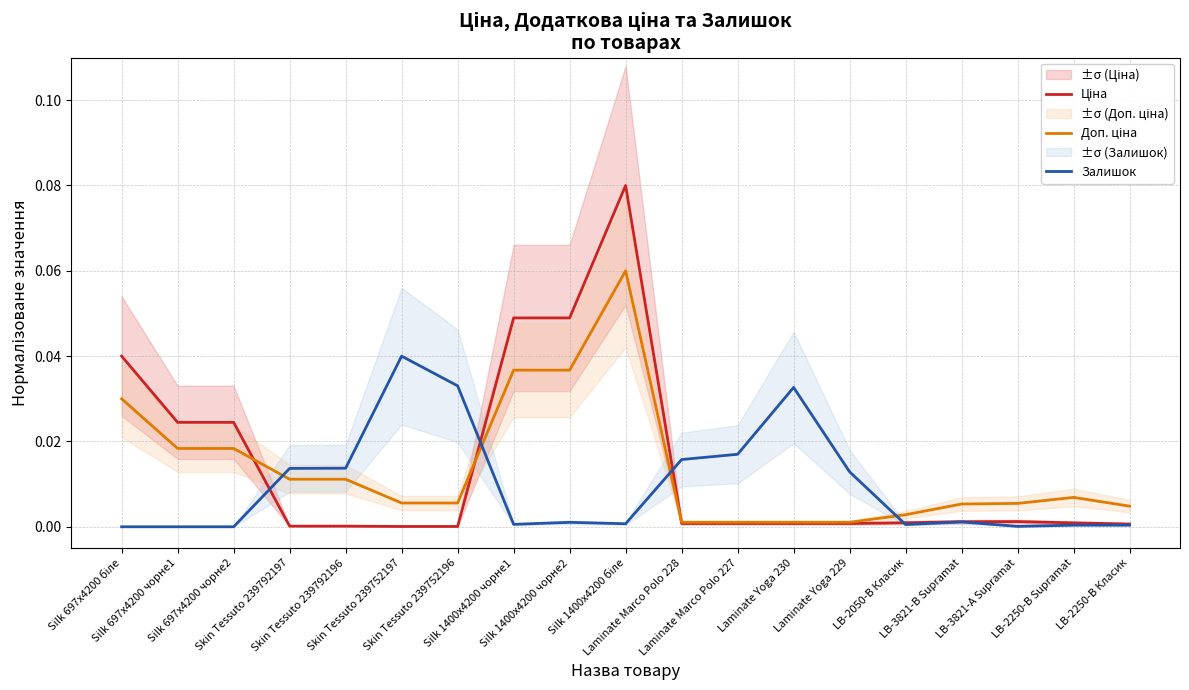

Is it true that Доп. ціна equals 0.0 at Laminate Yoga 229?

True